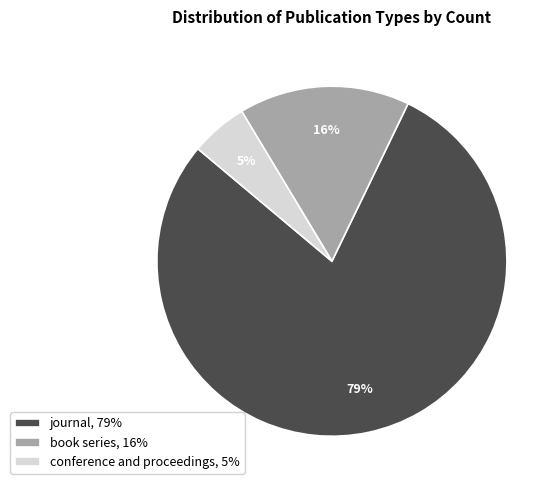

Count the number of slices in the pie.

3